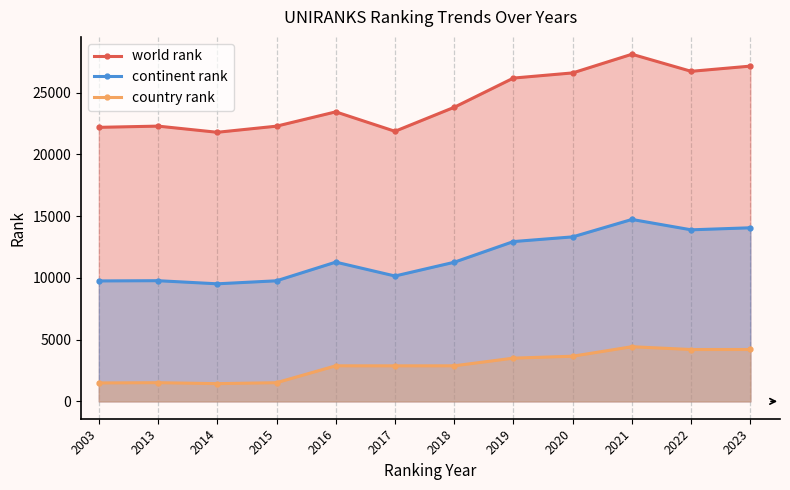

What is the total value across all series at 2016?

37600